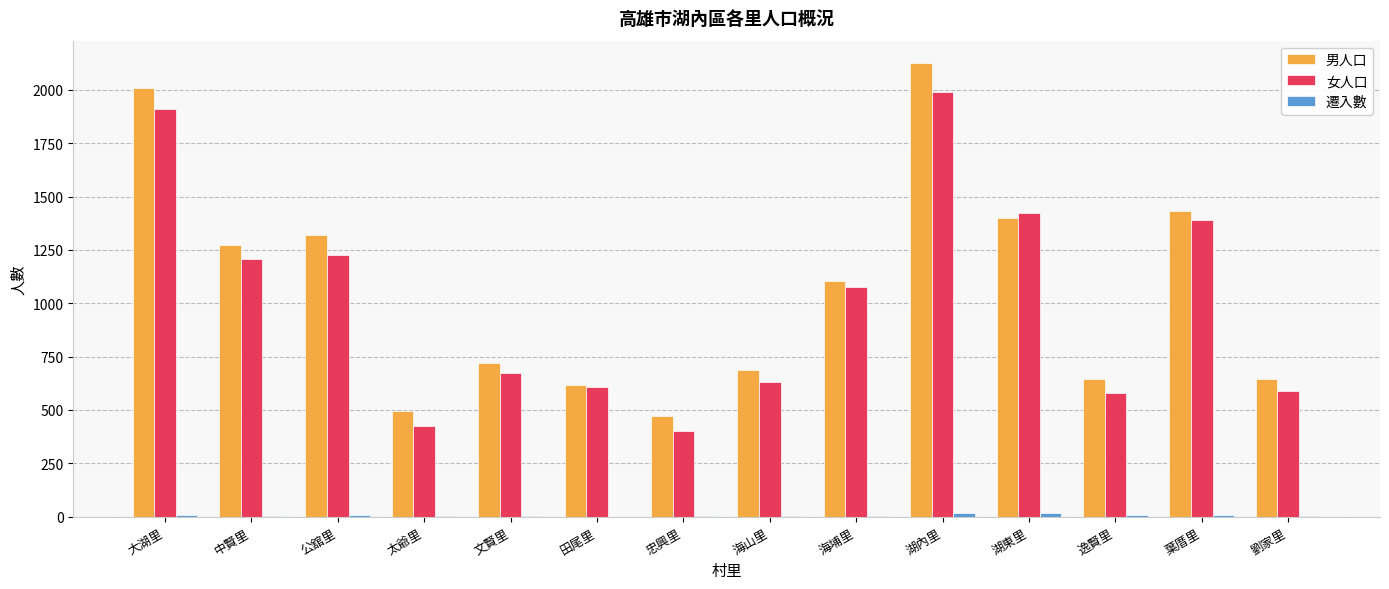

What is the maximum value shown in the chart?

2124